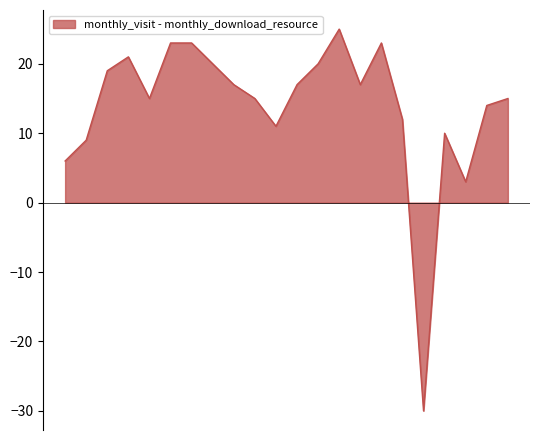

What is the difference between the maximum and minimum values?

55